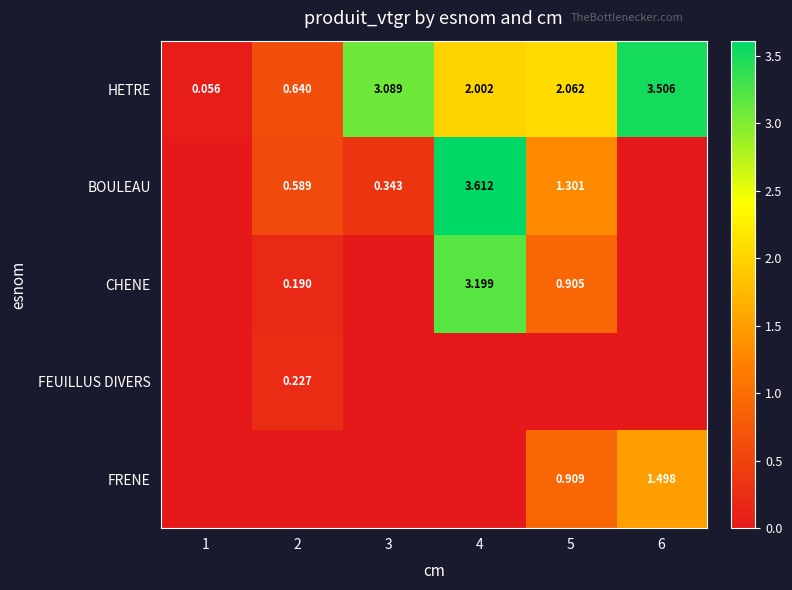

The value of HETRE at 2 is 0.6. True or false?

True